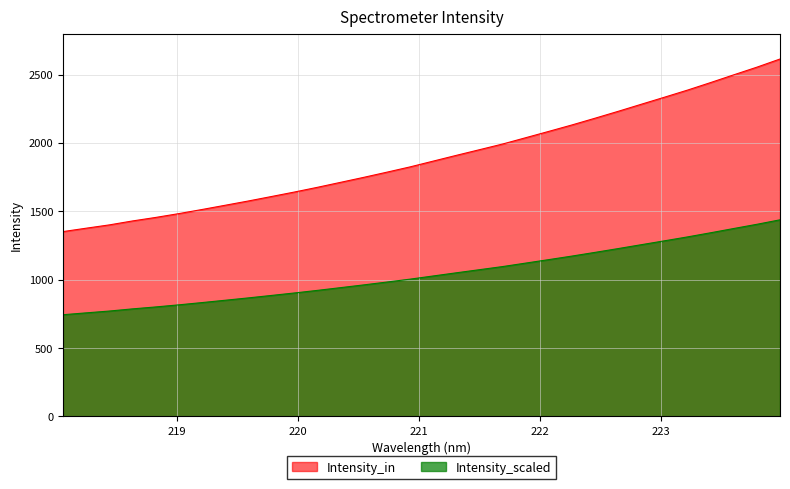

Which label corresponds to the largest value in the chart?

223.9802